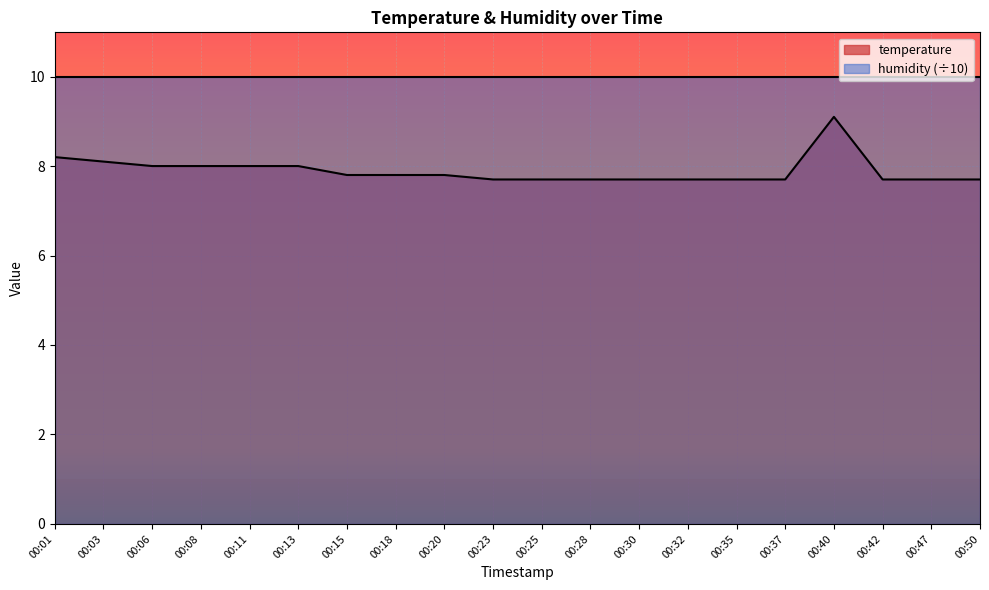

The value at 00:03 is 4.6. True or false?

False